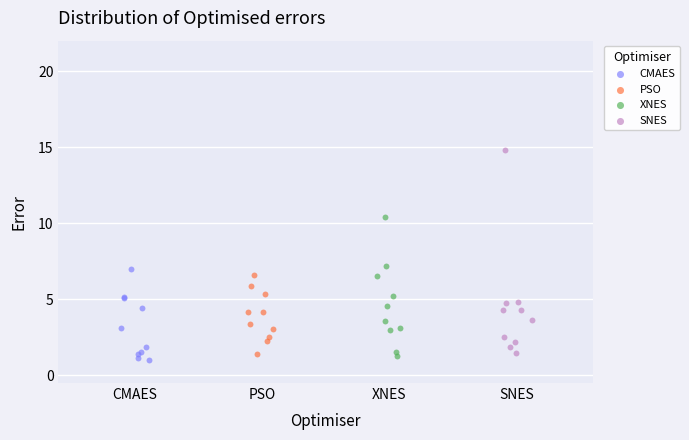

Which series contains the highest Y value?

SNES